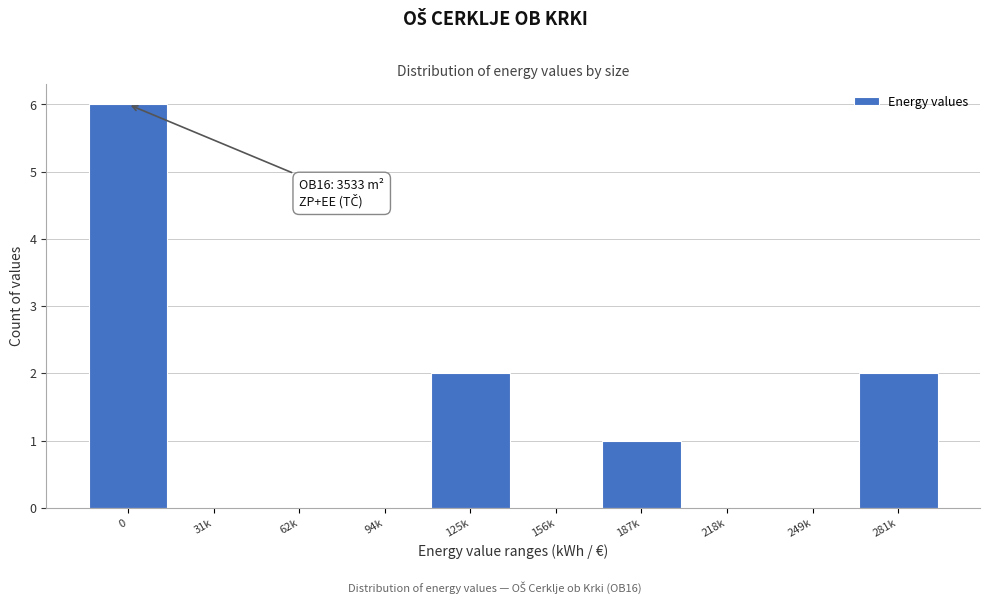

Reading left to right, transcribe all the data shown in this chart.

0=6	31k=0	62k=0	94k=0	125k=2	156k=0	187k=1	218k=0	249k=0	281k=2